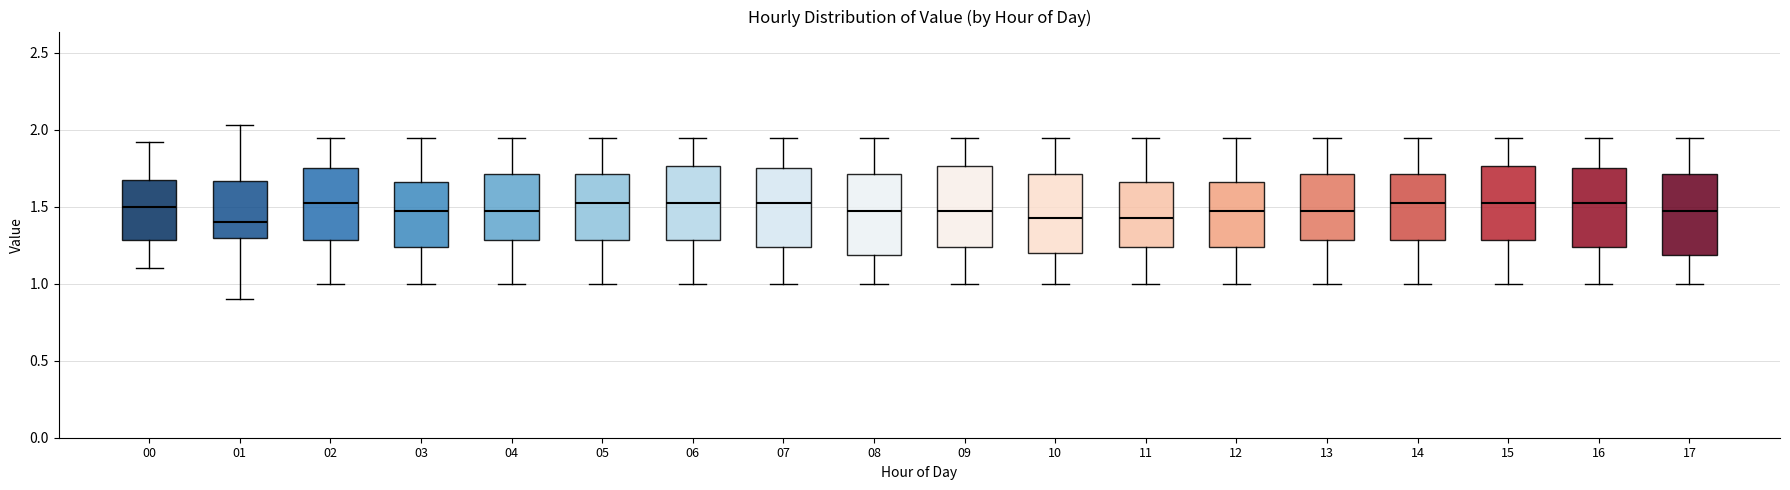

Where does the upper whisker of the box at x = 15 end on the y-axis? The values are not printed on the chart, so give them approximately, as read against the axis.

1.95